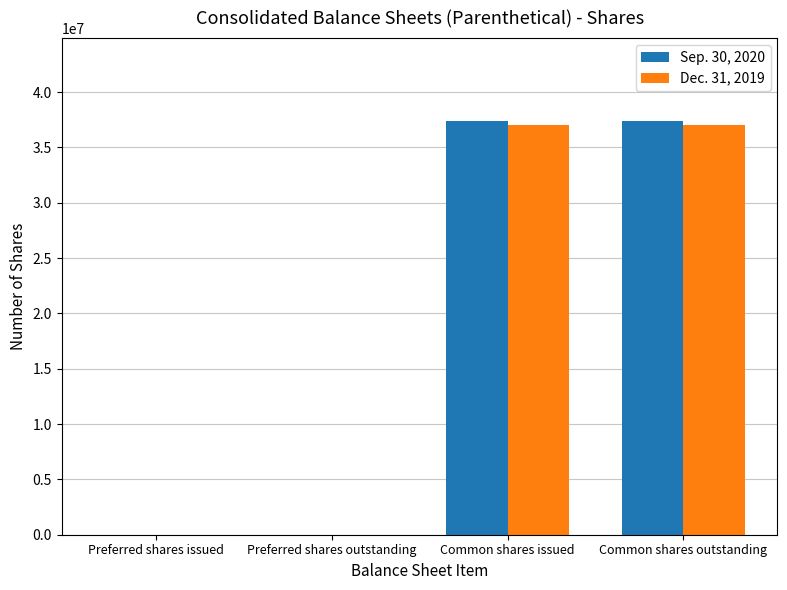

Does the chart contain stacked bars?

No